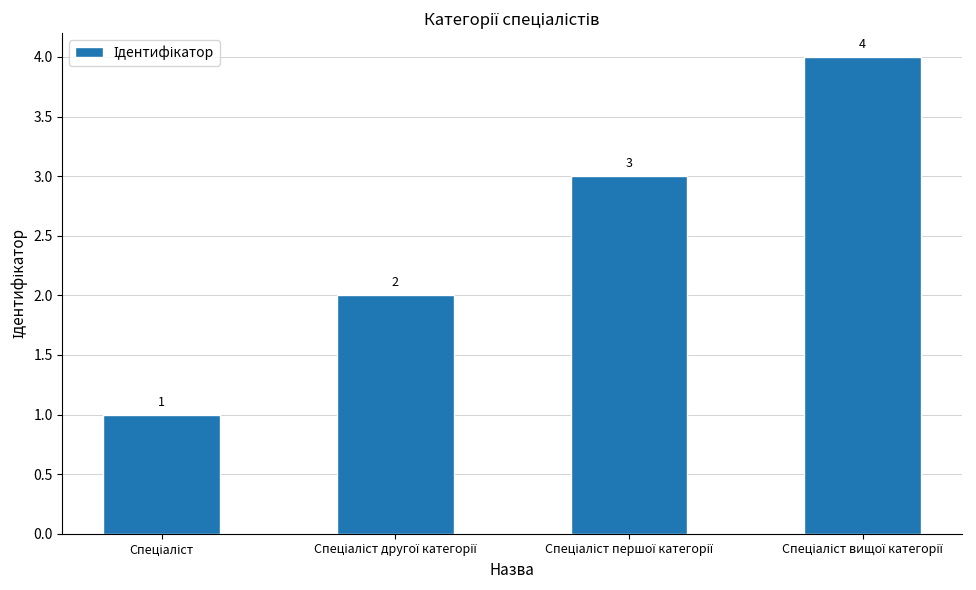

Count the values in the range 2 to 4.

3